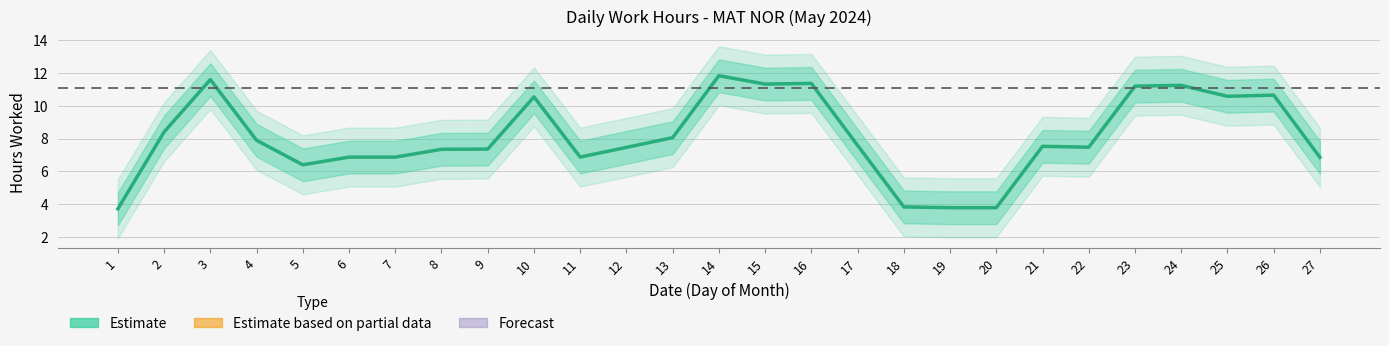

What is the difference between the second highest and second lowest values?

7.8